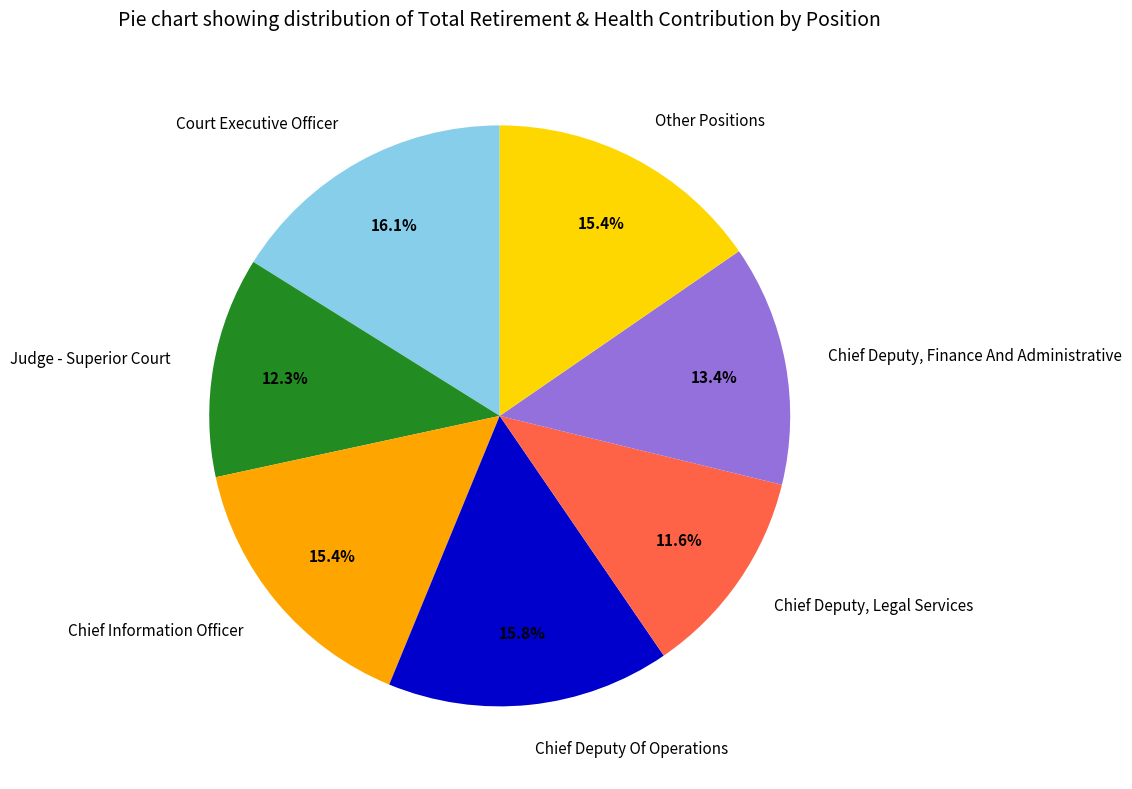

Is it true that Chief Deputy, Legal Services is 12% of the pie?

True